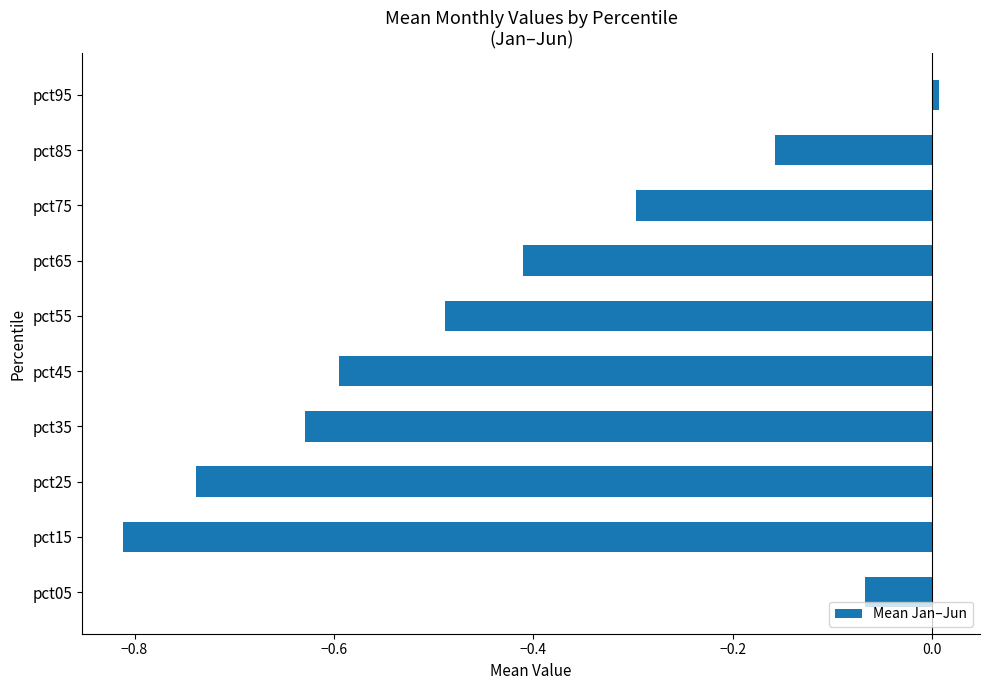

How many data points does each series have?

10